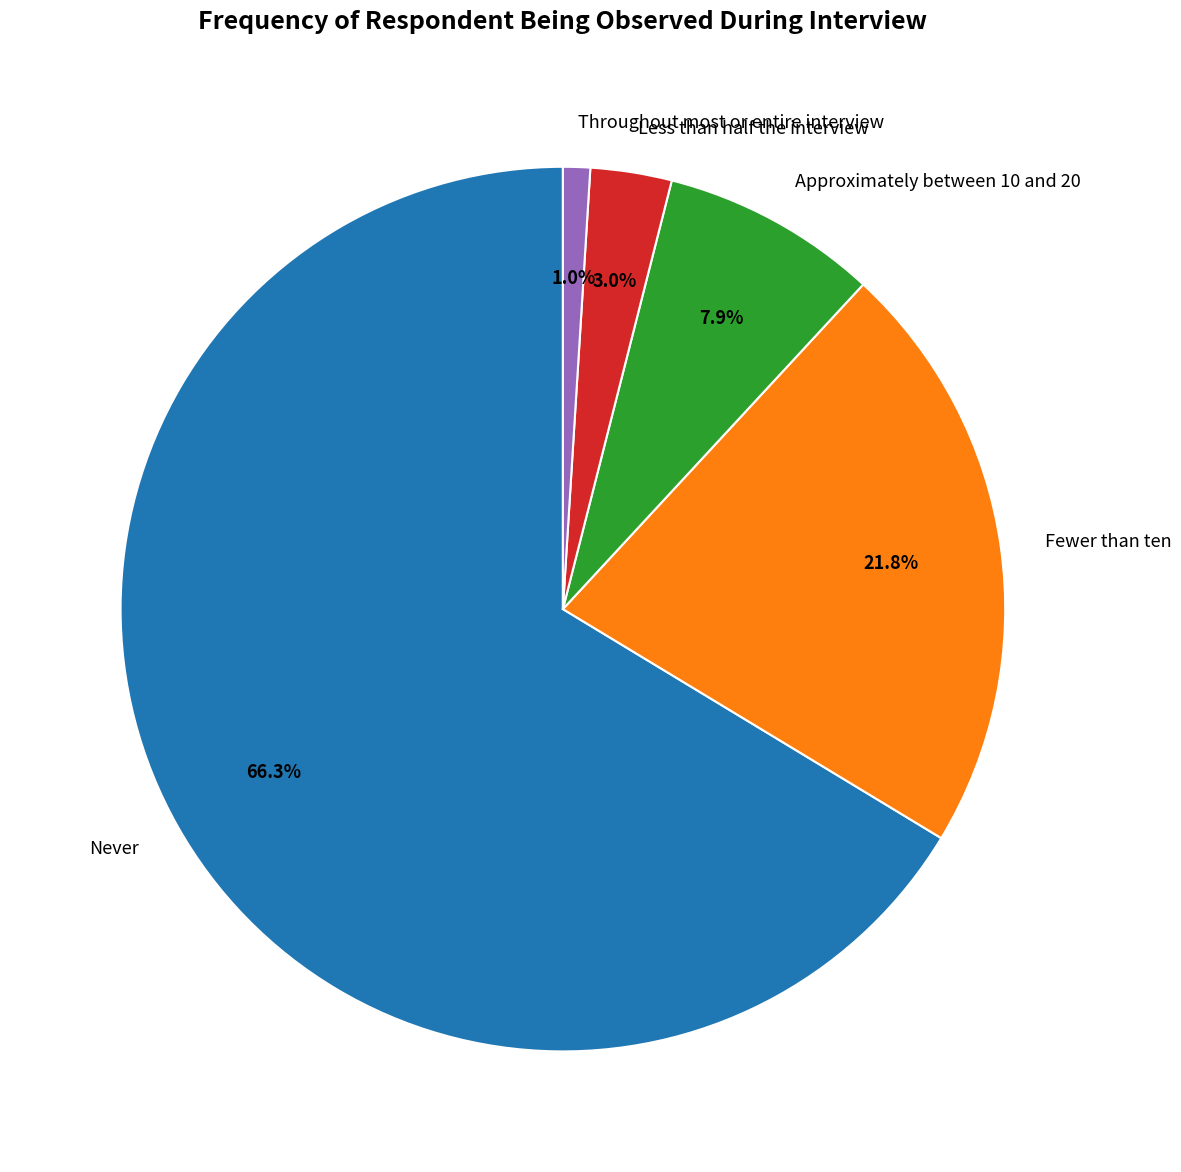

What is the total percentage of Throughout most or entire interview and Less than half the interview?

4.0%